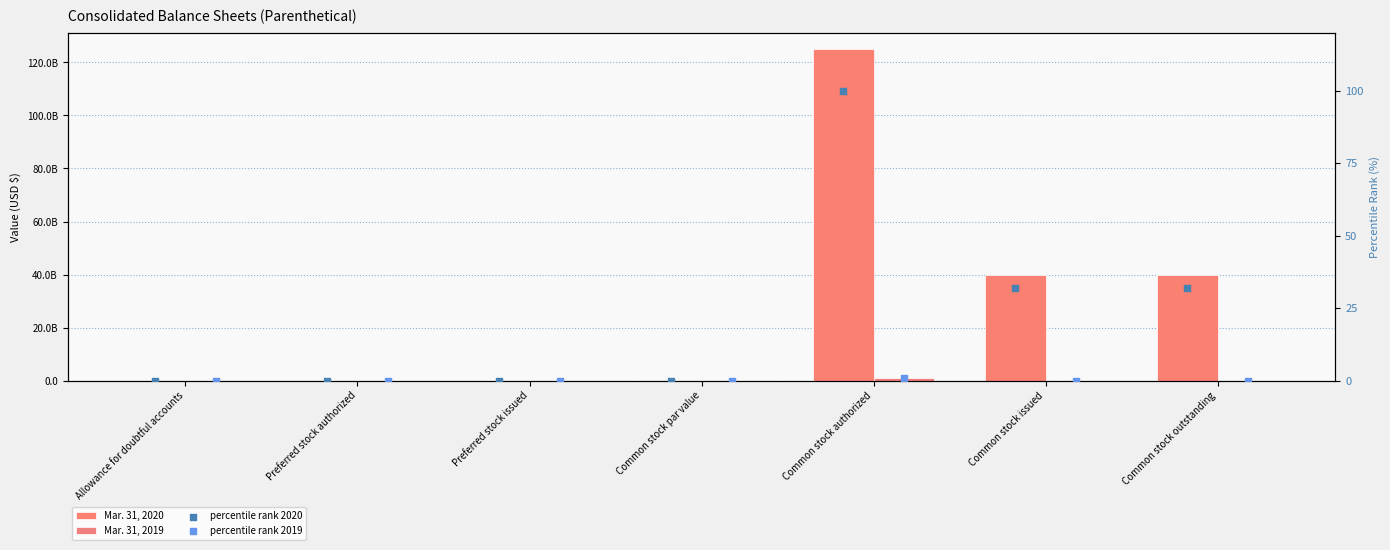

What are all the series names shown in the legend?

Mar. 31, 2020, Mar. 31, 2019, percentile rank 2020, percentile rank 2019